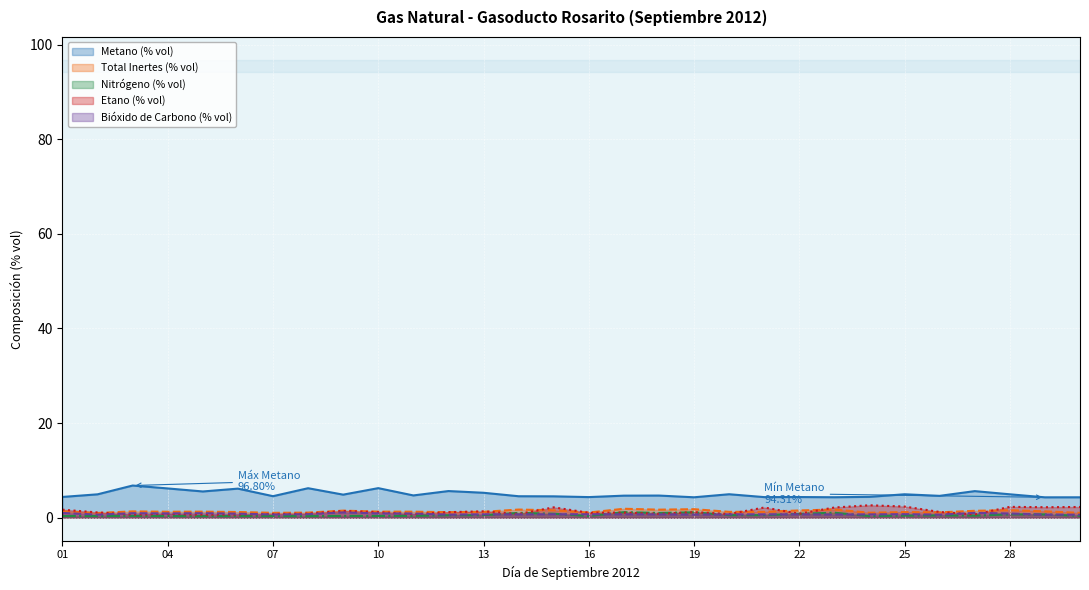

Read the Metano (% vol) value at 06.

6.1